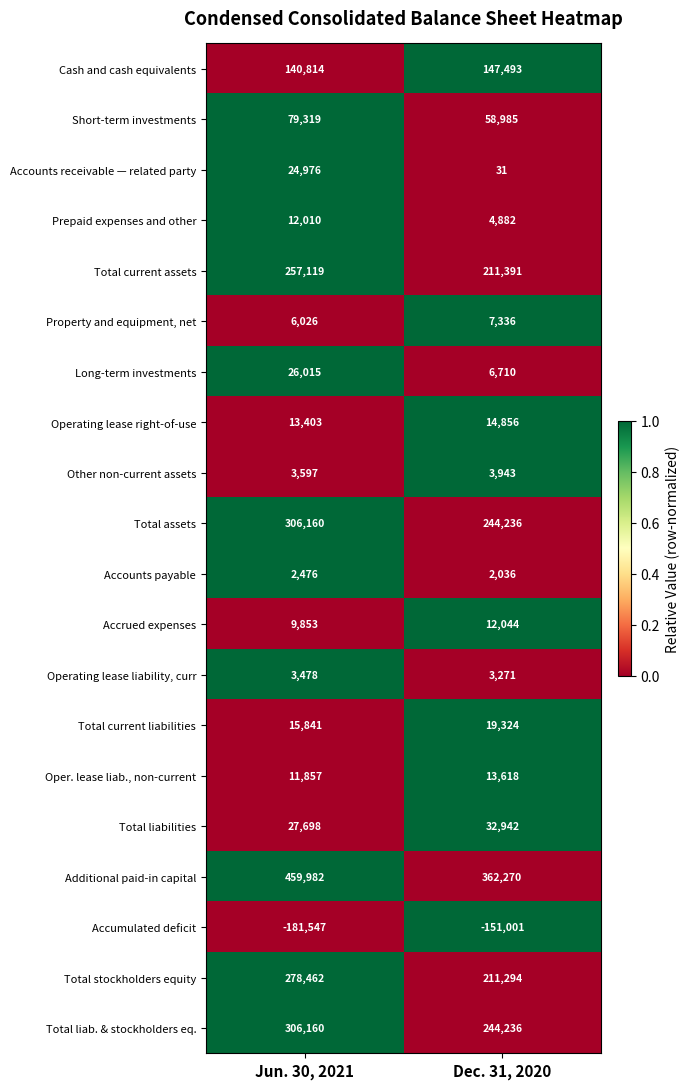

At which category is the sum across all series the highest?

Jun. 30, 2021